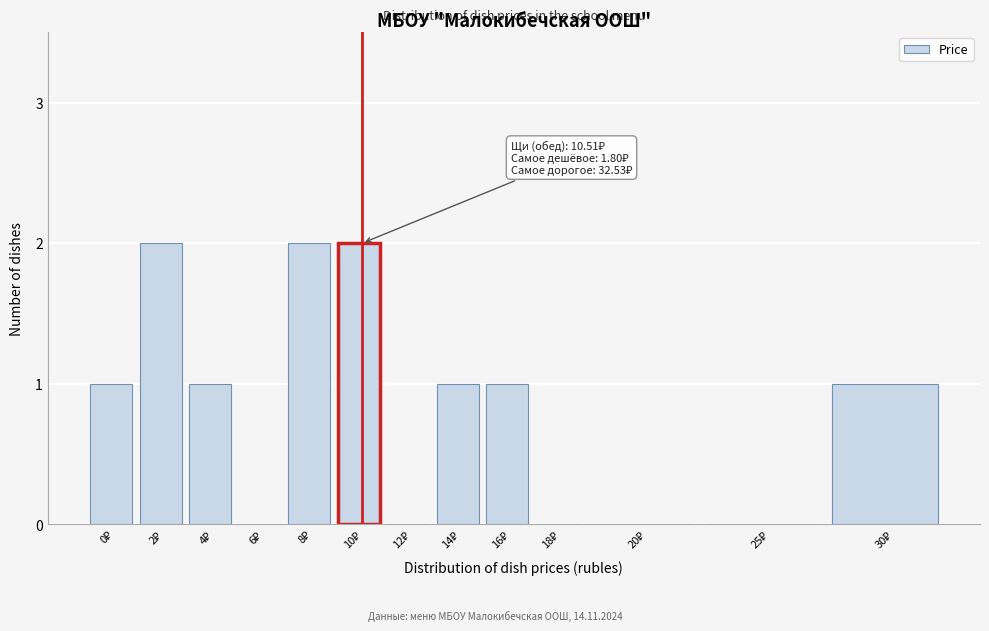

What is the sum of all values?

11